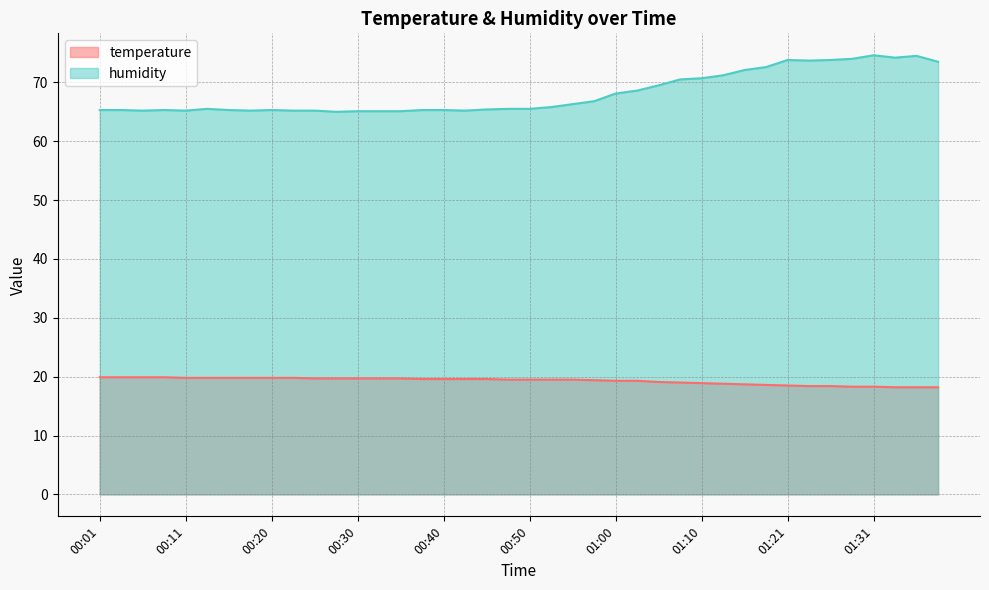

Is it true that temperature equals 27.0 at 00:33?

False